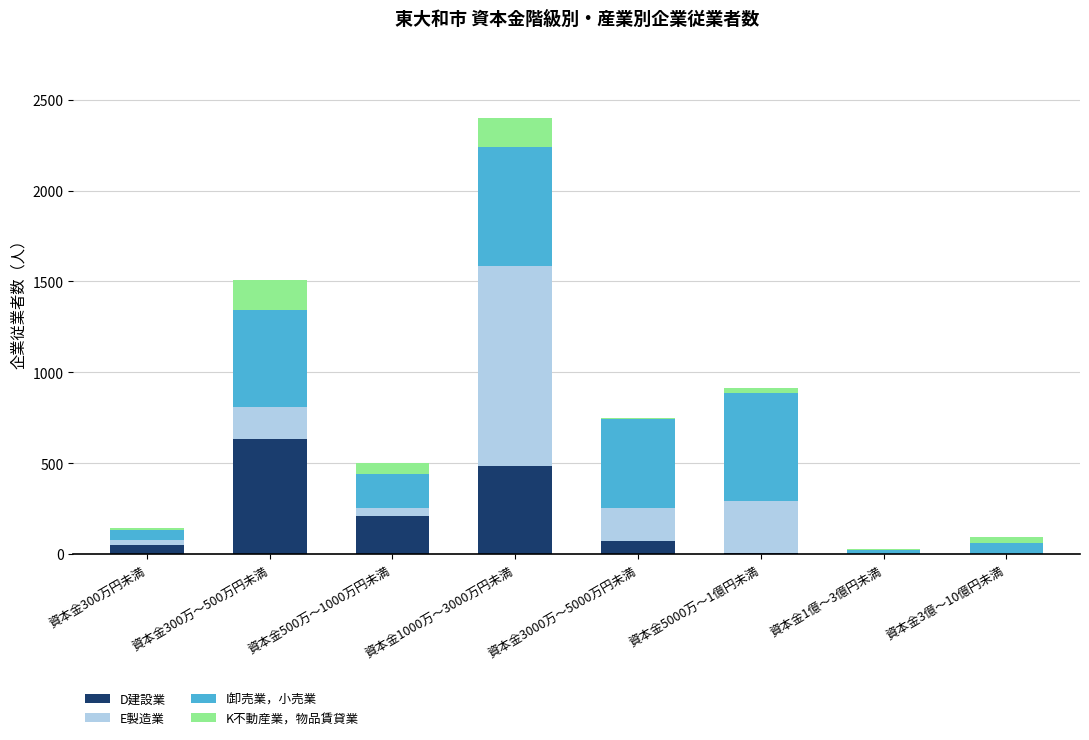

At which category is the sum across all series the highest?

資本金1000万～3000万円未満